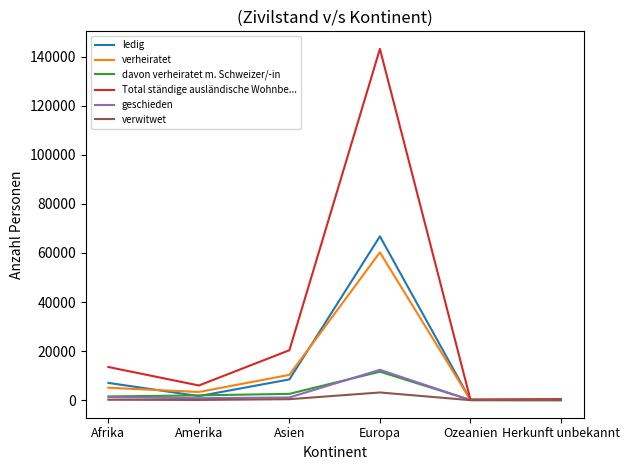

Is this an area chart (filled region under the line)?

No